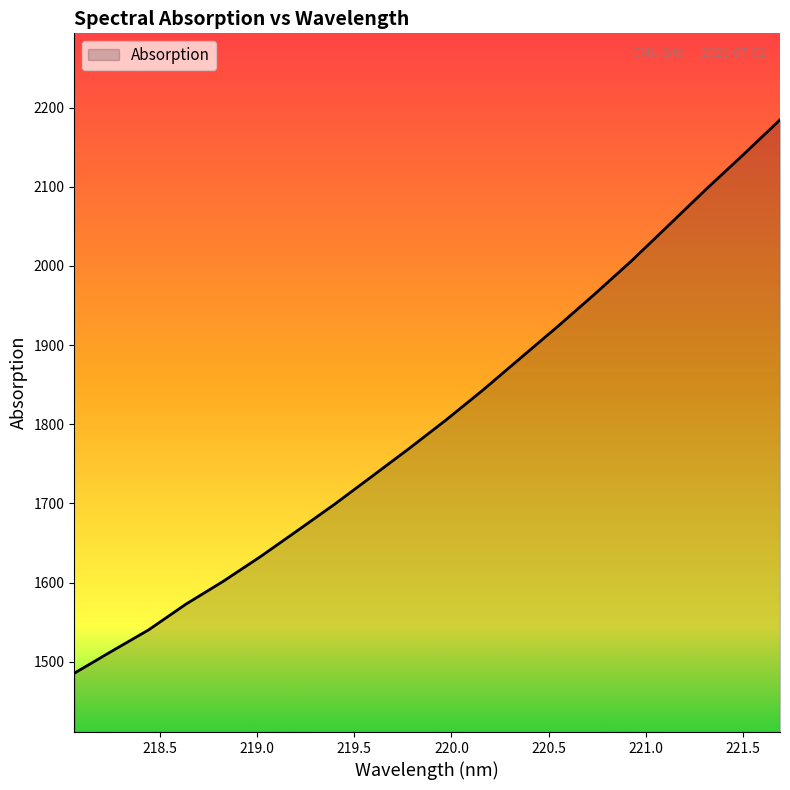

What is the minimum value shown in the chart?

1485.5